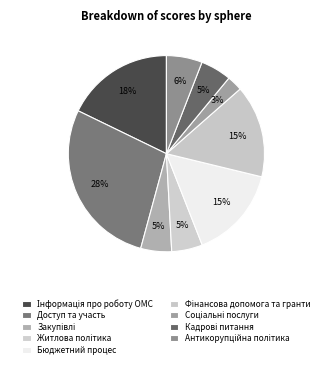

How many segments does this pie chart have?

9